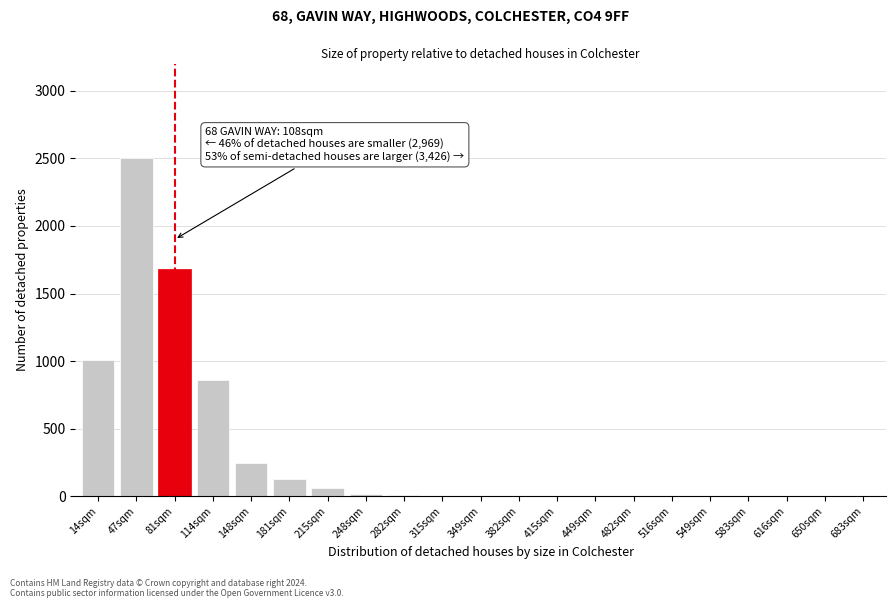

Where is the data nearest to the value 1250?

14sqm